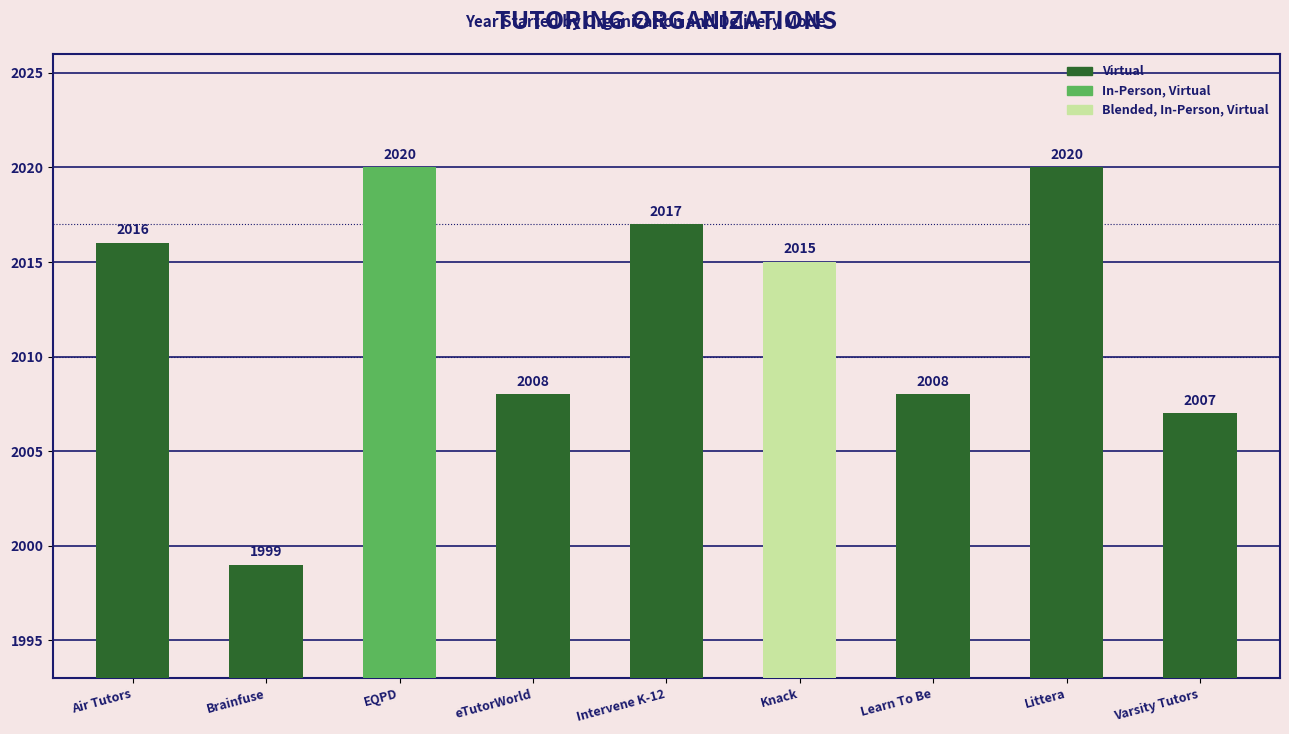

How many data points does each series have?

9